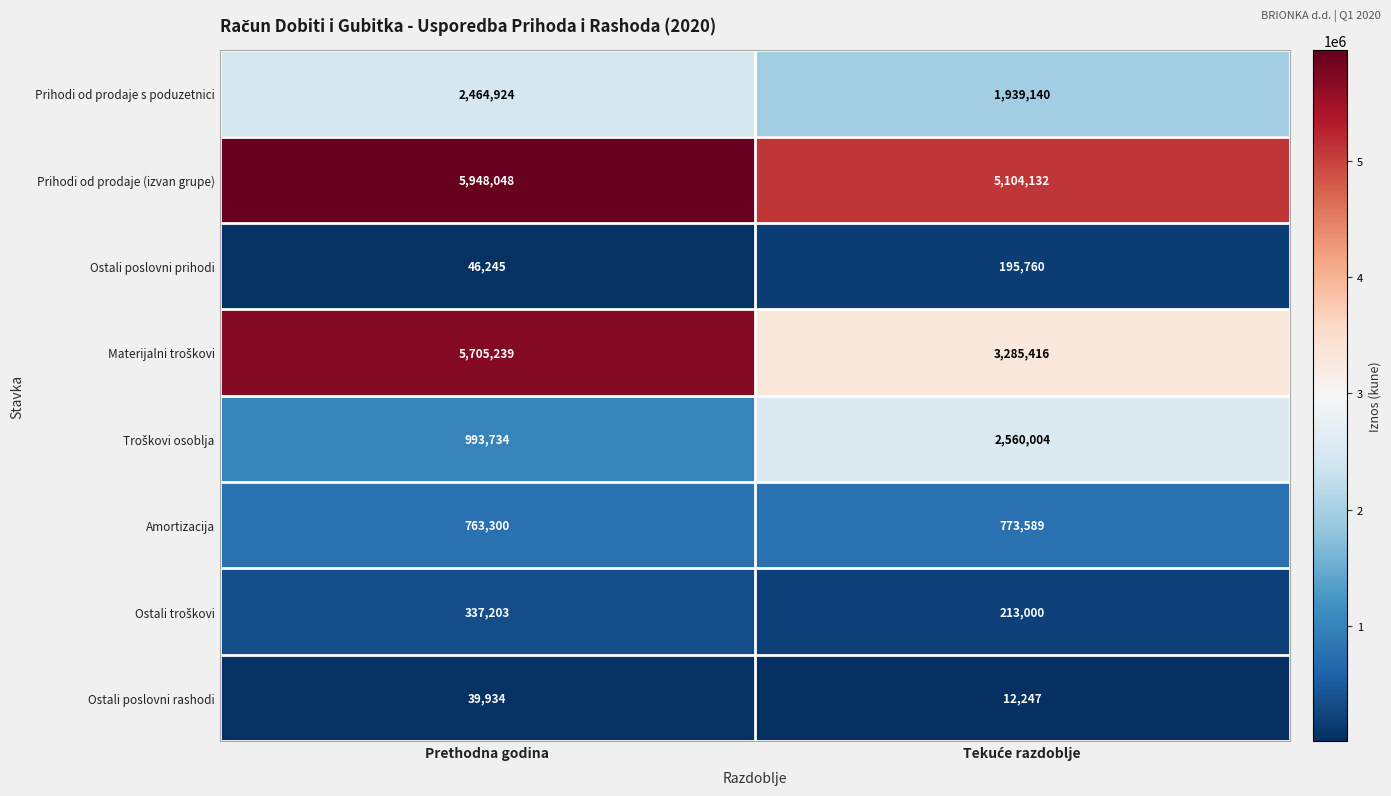

The value of Amortizacija at Prethodna godina is 763300. True or false?

True